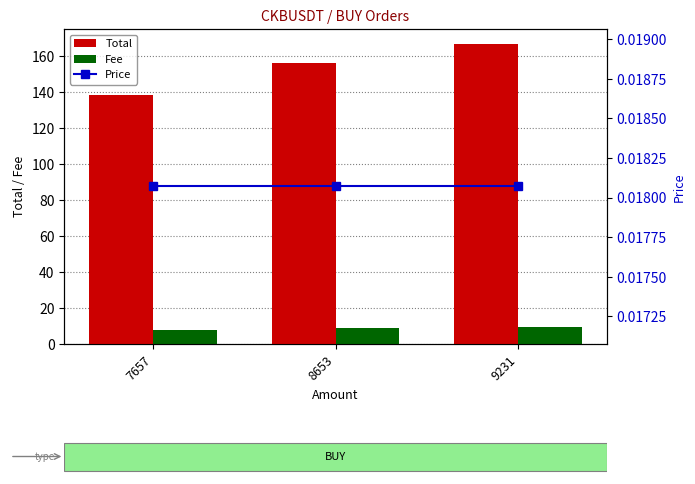

What is the sum of the Fee values at 8653 and 9231?

17.9